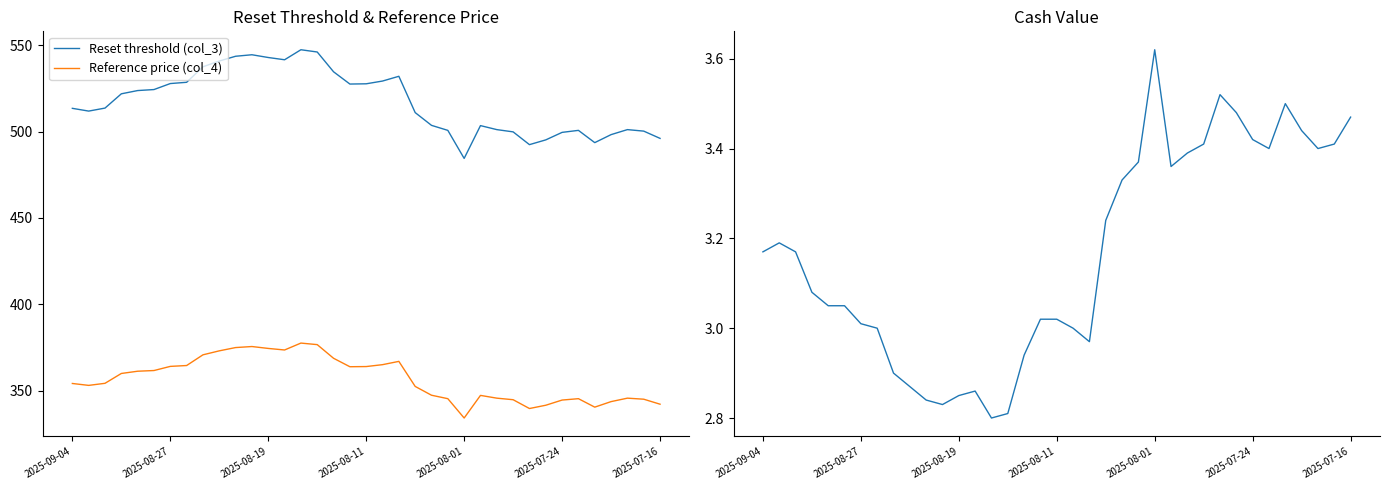

Is it true that Cash value (col_2) equals 0.6 at 11?

False